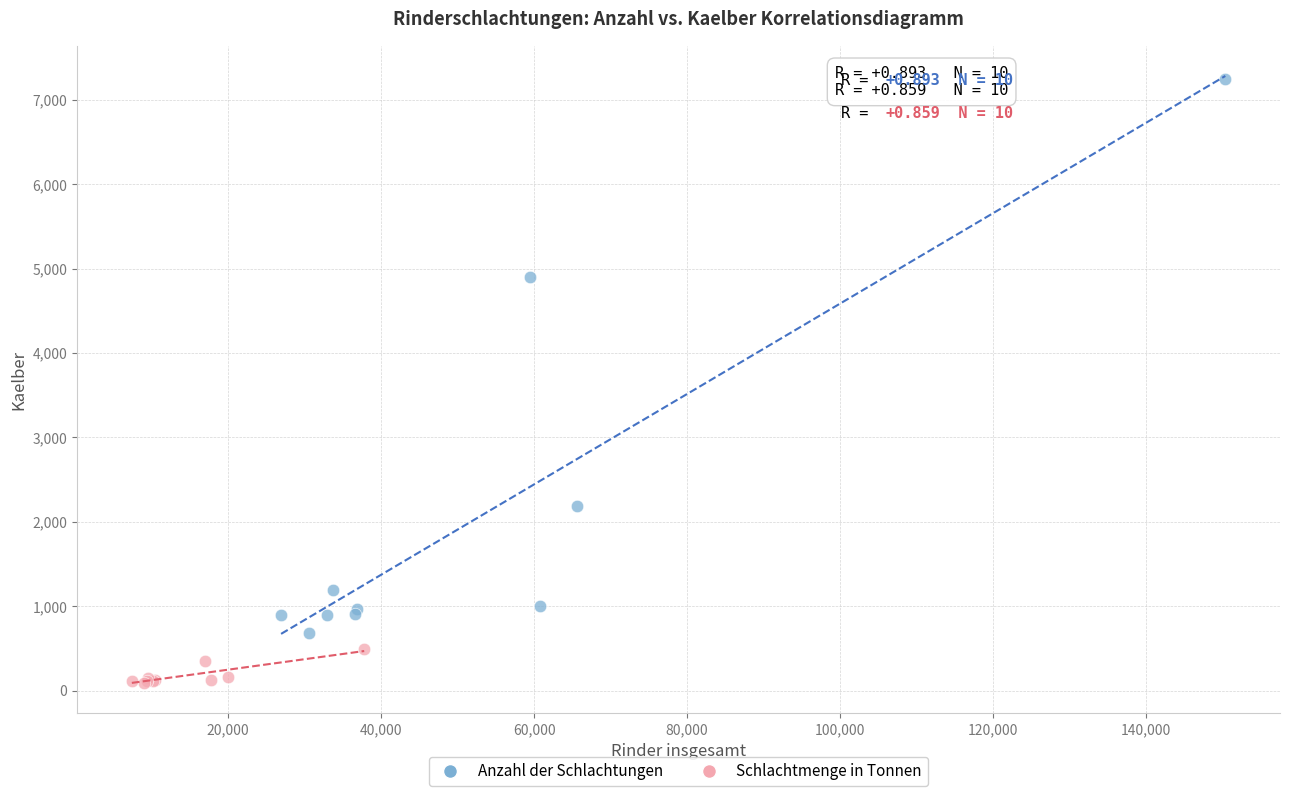

Which series has the widest spread of Y values?

Anzahl der Schlachtungen